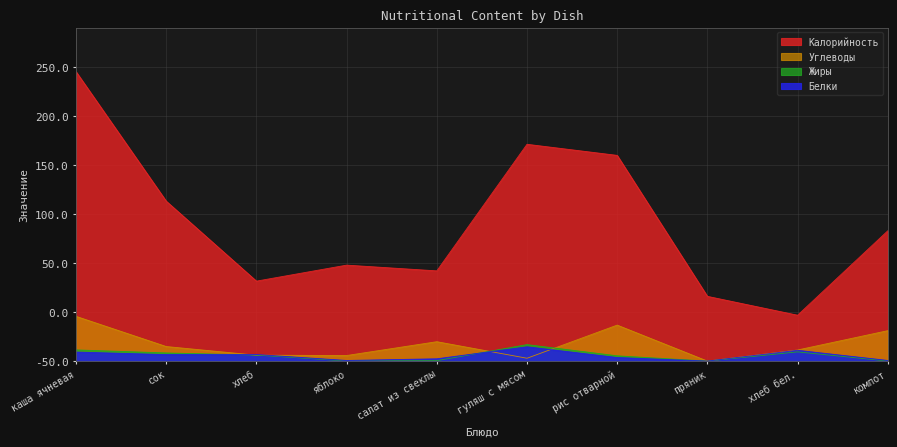

The value of Углеводы at яблоко is 5.7. True or false?

True